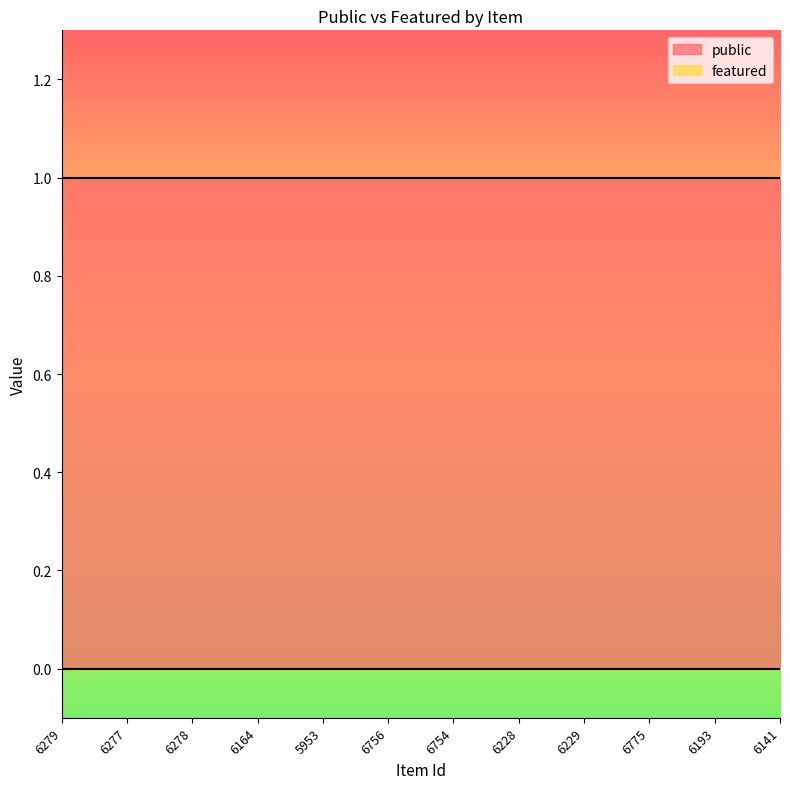

What position from the left is 6277?

2